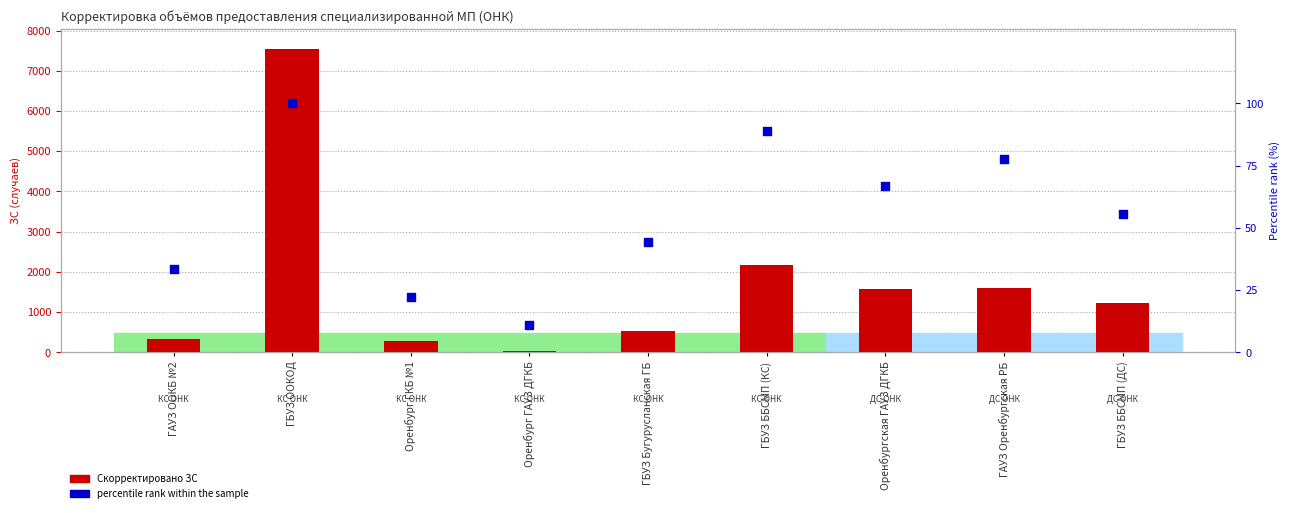

Which series reaches the minimum Y coordinate?

percentile rank within the sample